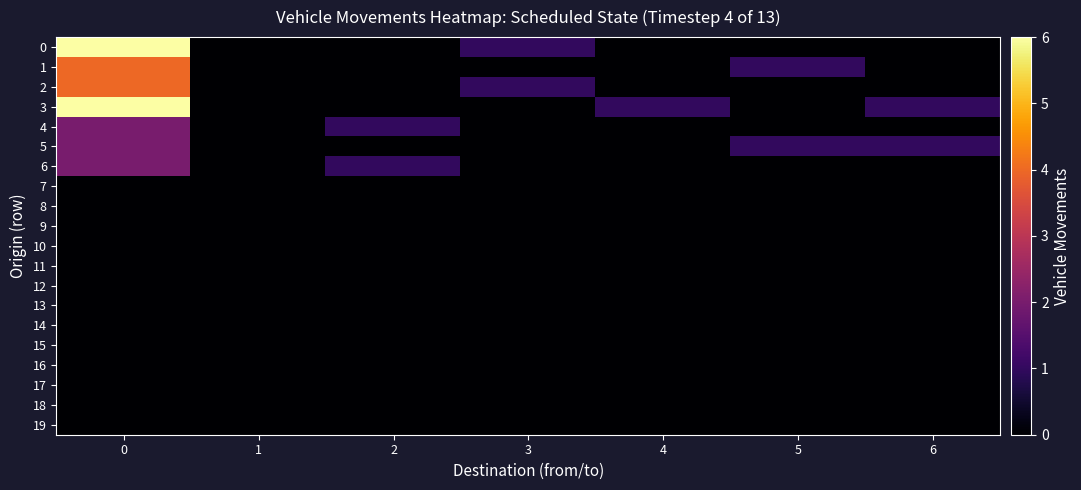

Which series has the largest total across all categories?

3